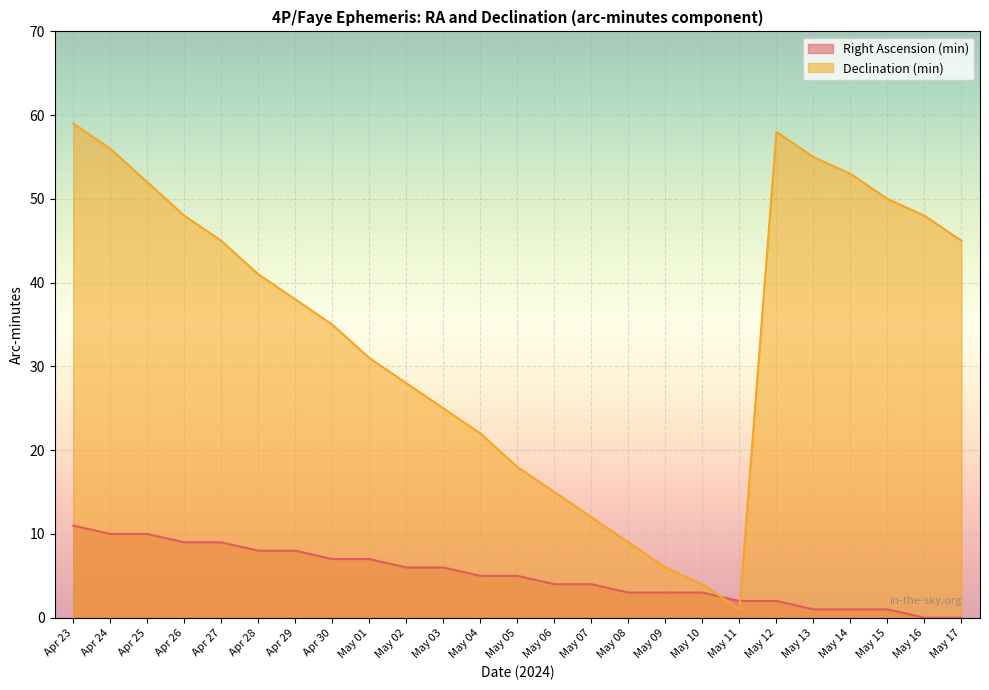

How many lines are shown in the chart?

2